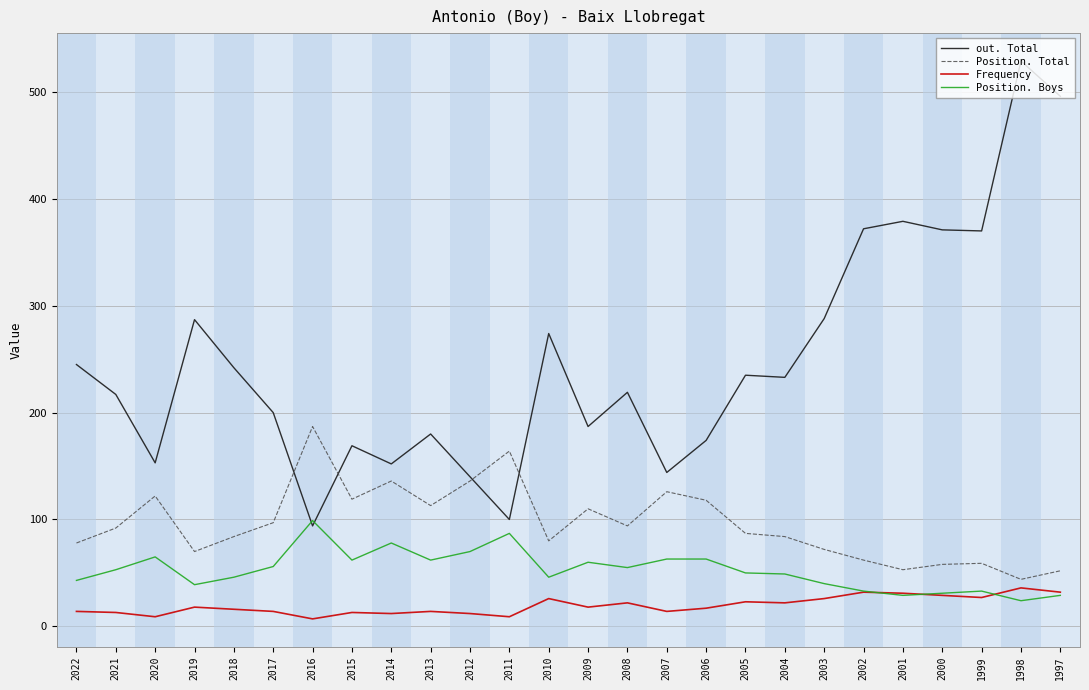

Between 2016 and 2003, which series saw the biggest shift?

out. Total